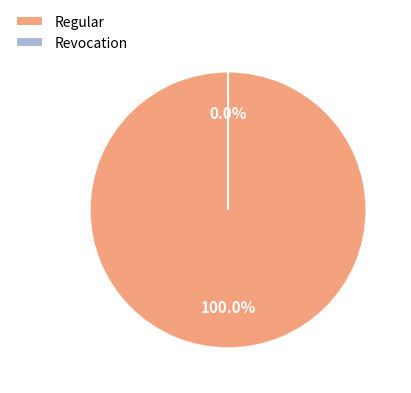

Count the number of slices in the pie.

2